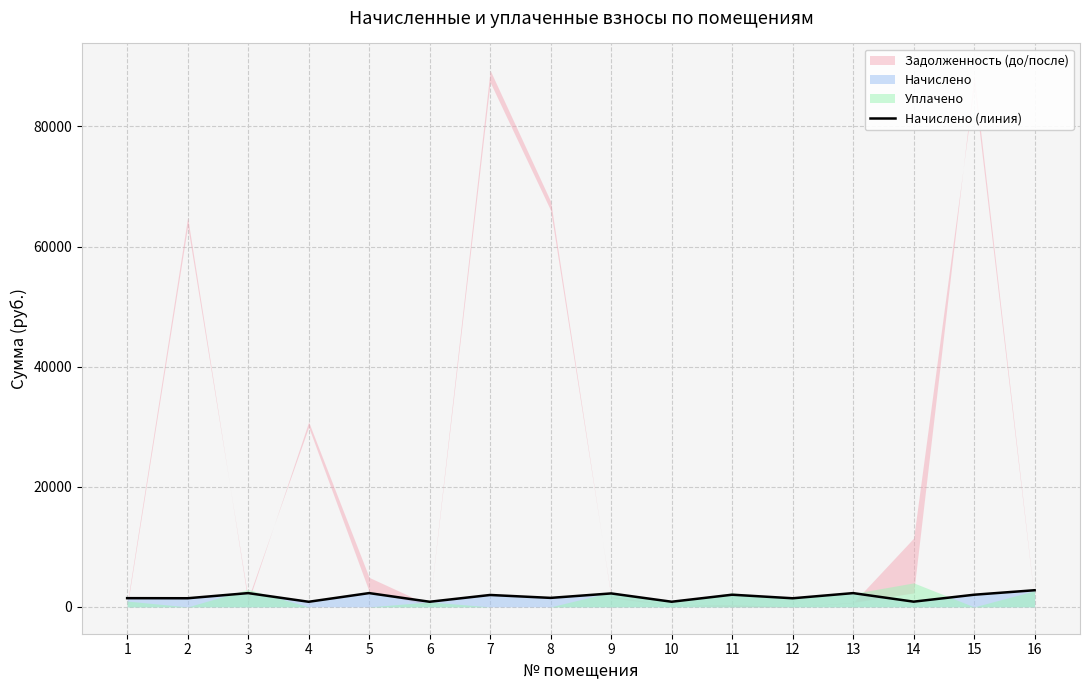

How many values exceed 1983?

8